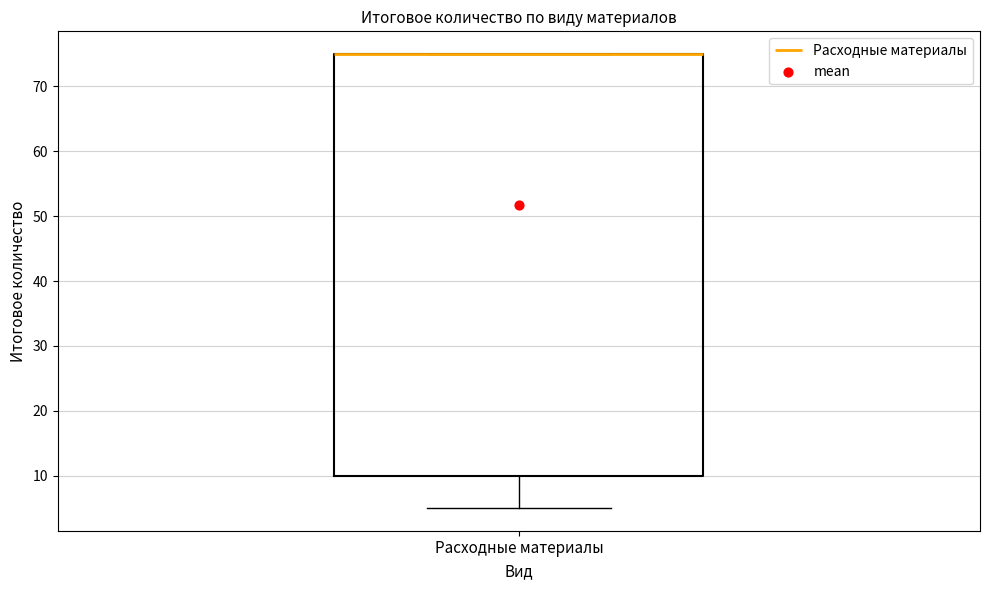

Where does the lower whisker of the box for Расходные материалы end on the y-axis? The values are not printed on the chart, so give them approximately, as read against the axis.

5